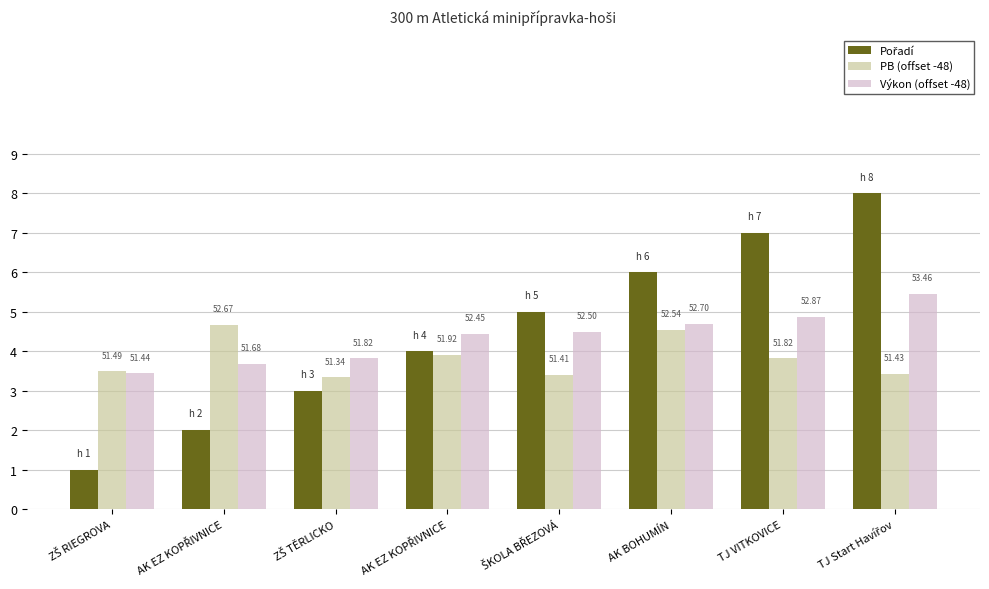

Reading left to right, what are all the values shown in this chart?

Pořadí: 1.0	2.0	3.0	4.0	5.0	6.0	7.0	8.0
PB (offset -48): 3.5	4.7	3.3	3.9	3.4	4.5	3.8	3.4
Výkon (offset -48): 3.4	3.7	3.8	4.5	4.5	4.7	4.9	5.5